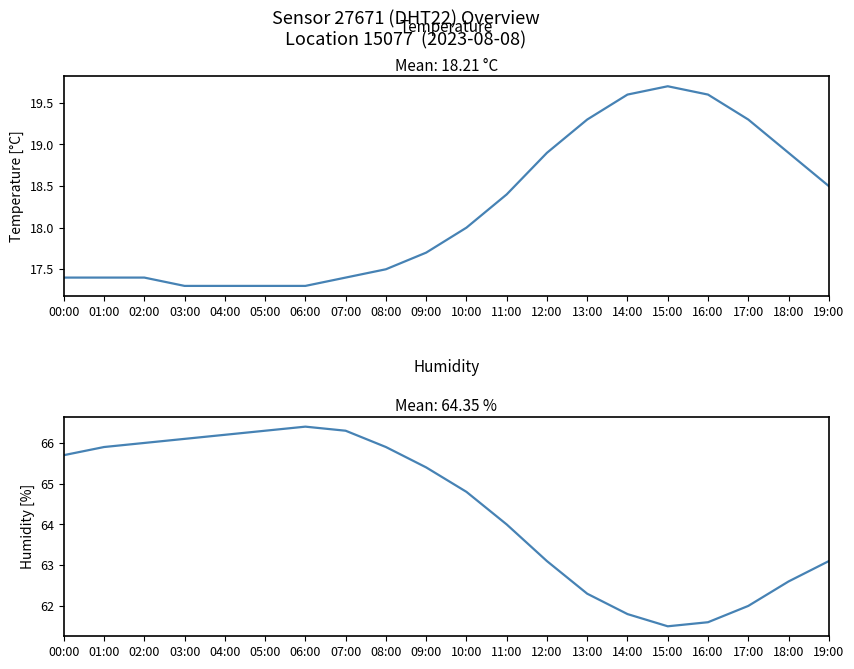

How many data points does each series have?

20